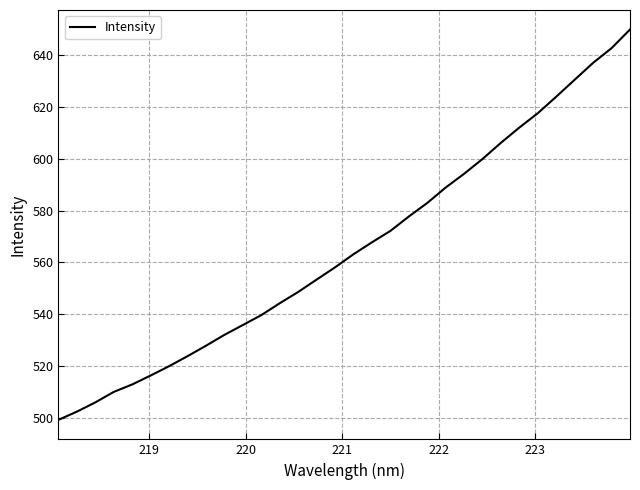

What is the minimum value shown in the chart?

499.2